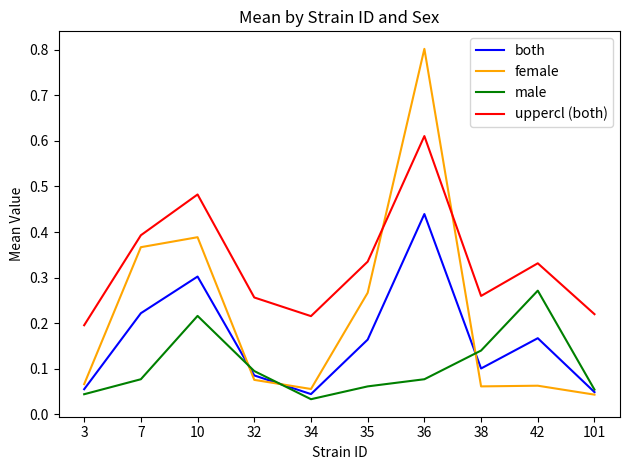

At which category is the sum across all series the highest?

36